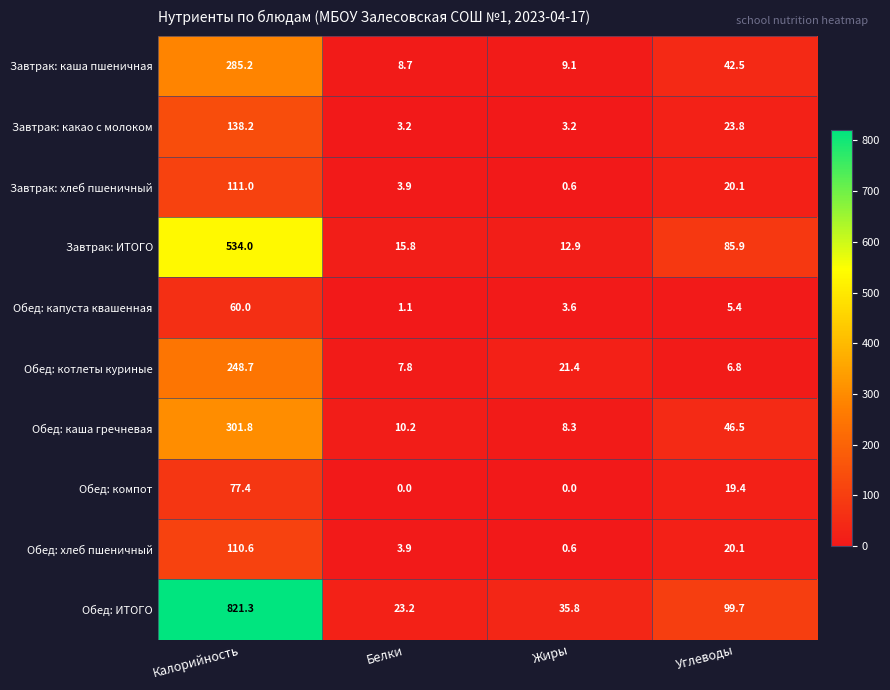

List the labels in order of Завтрак: каша пшеничная value, smallest first.

Белки, Жиры, Углеводы, Калорийность